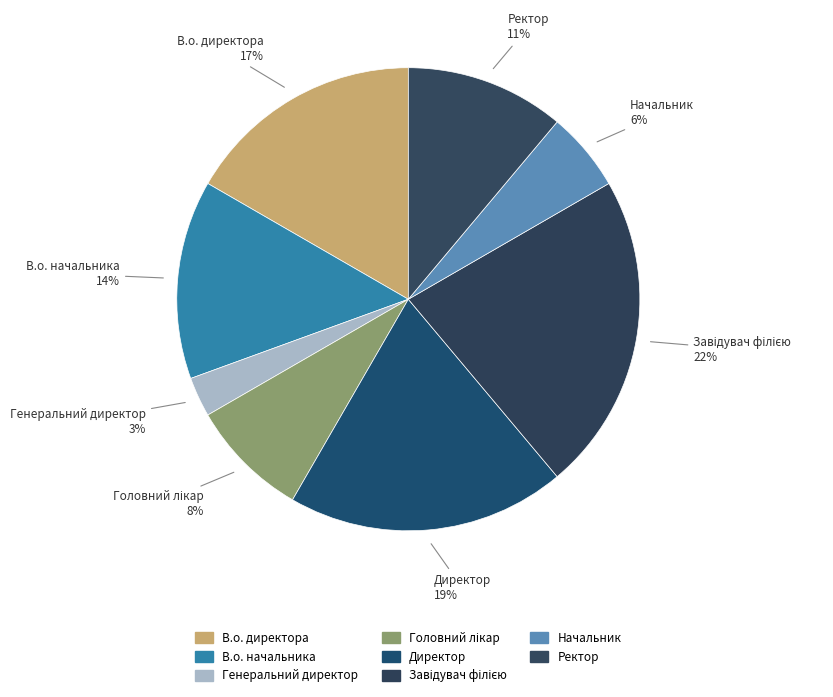

What percentage is the В.о. директора slice, to the nearest percent?

17%